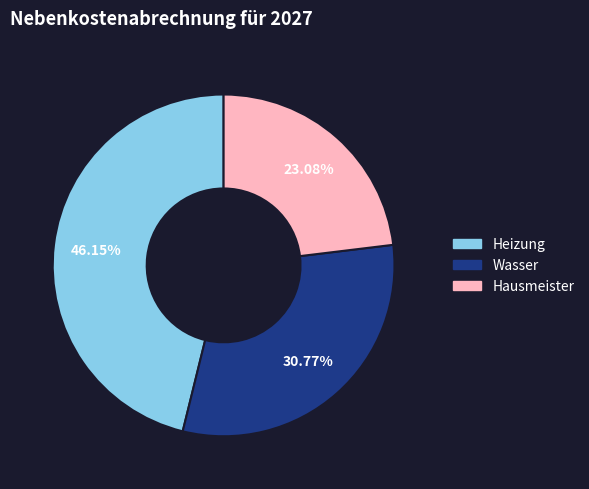

The Wasser slice represents 31% of the pie. True or false?

True